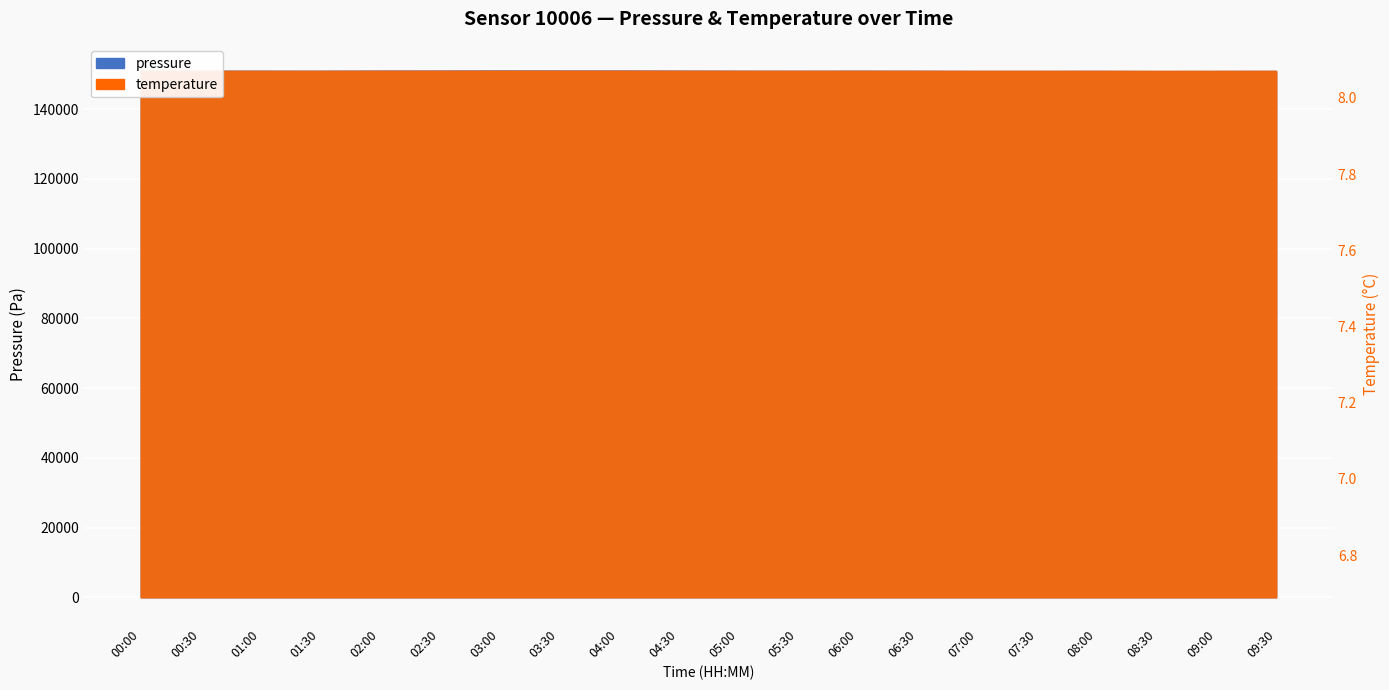

True or false: pressure and temperature intersect in this chart.

False